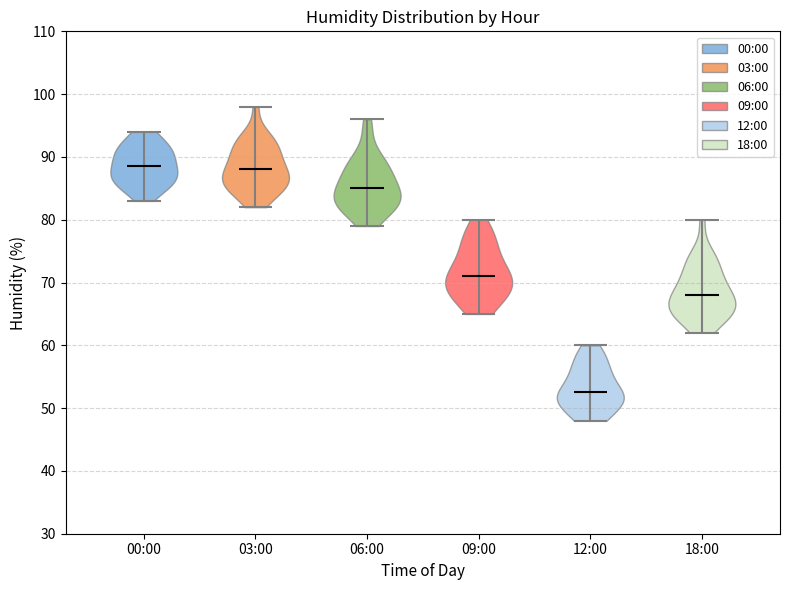

Reading left to right, read every violin against the y-axis: where its median line is, and the lowest and highest points it reaches. The values are not printed on the chart, so give them approximately, as read against the axis.

00:00: median line 89, lowest point 83, highest point 94
03:00: median line 88, lowest point 82, highest point 98
06:00: median line 85, lowest point 79, highest point 96
09:00: median line 71, lowest point 65, highest point 80
12:00: median line 53, lowest point 48, highest point 60
18:00: median line 68, lowest point 62, highest point 80